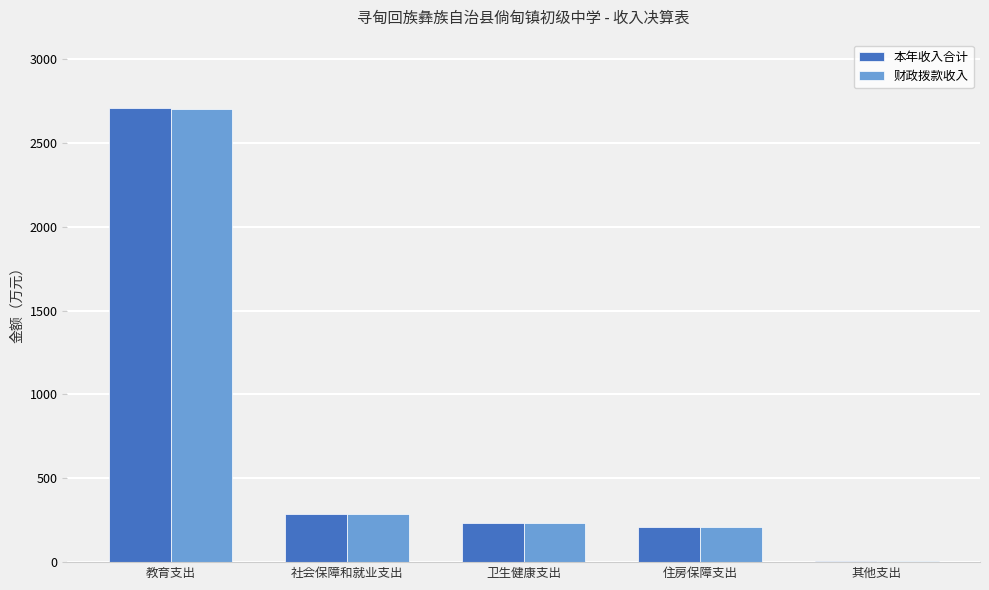

Which category has the highest value across all series?

教育支出